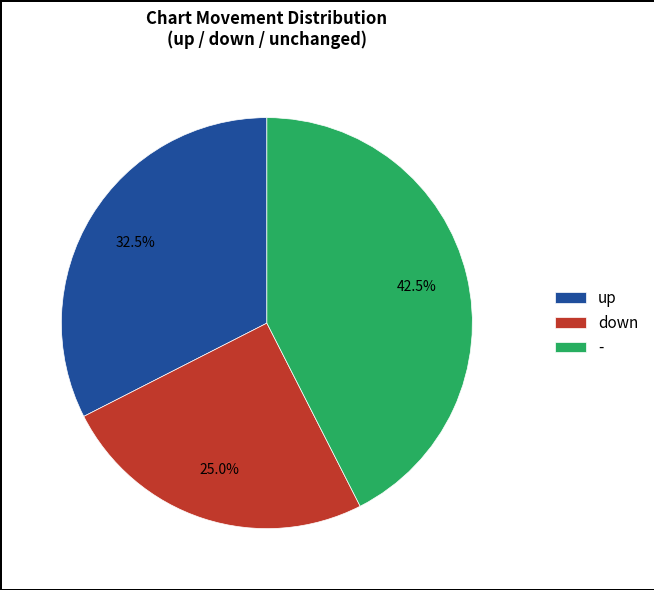

To the nearest percent, what is the difference between the up and - slice percentages?

10%